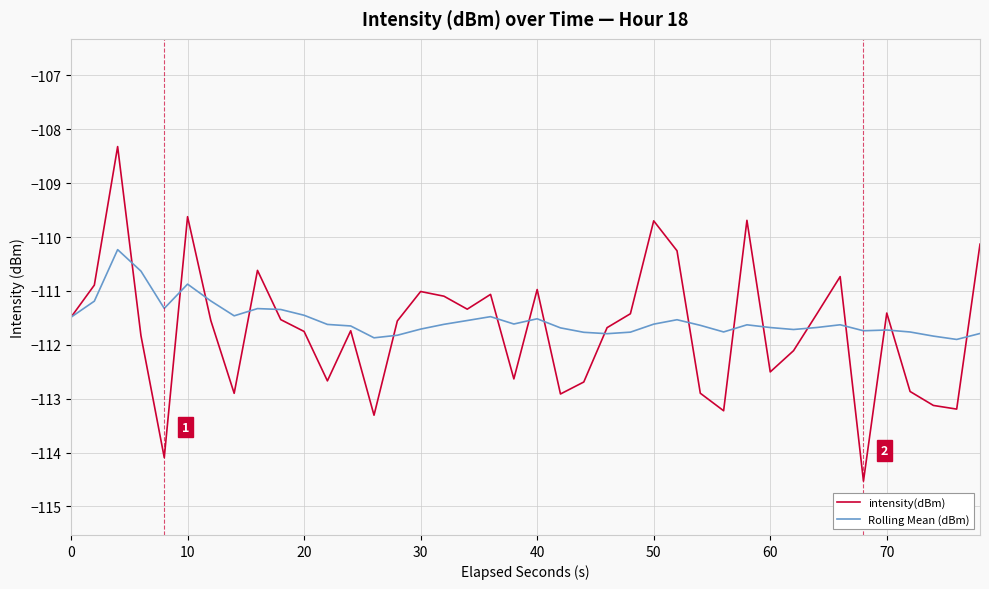

True or false: intensity(dBm) has more than 1 interior local peaks.

True